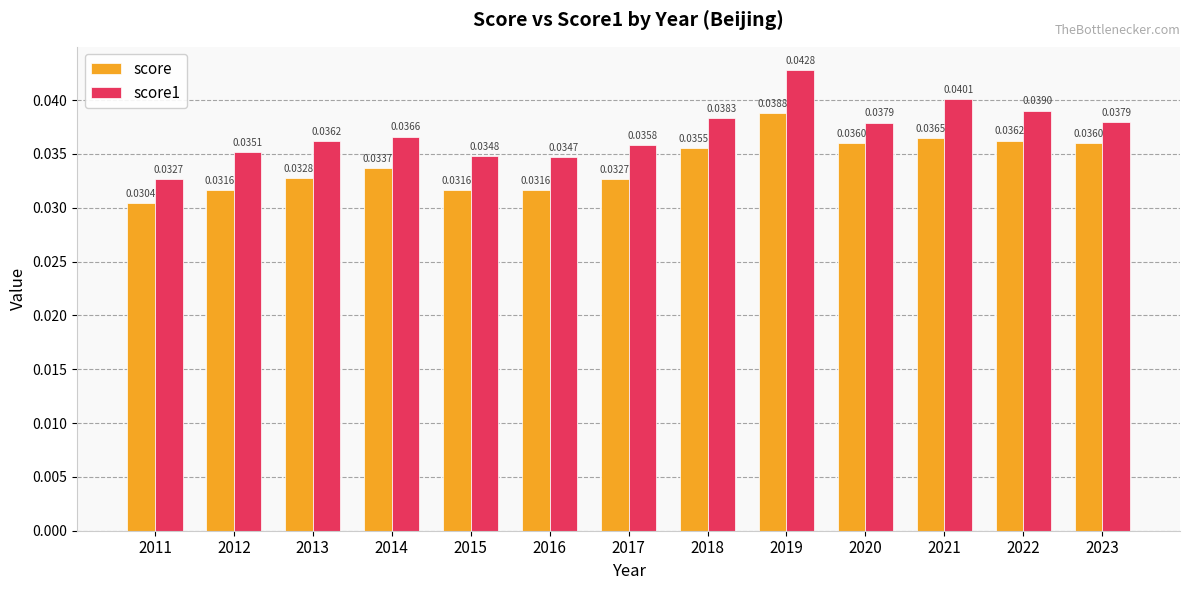

Between 2015 and 2023, which series saw the biggest shift?

score